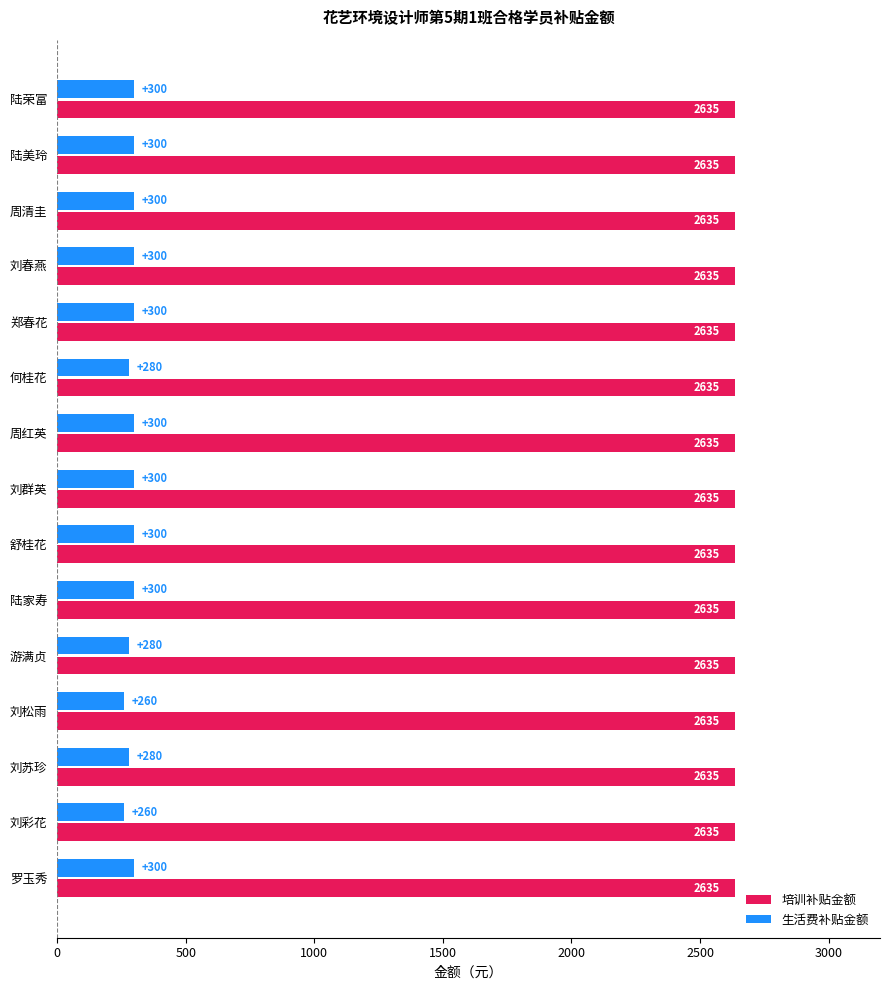

What is the maximum value for 培训补贴金额?

2635